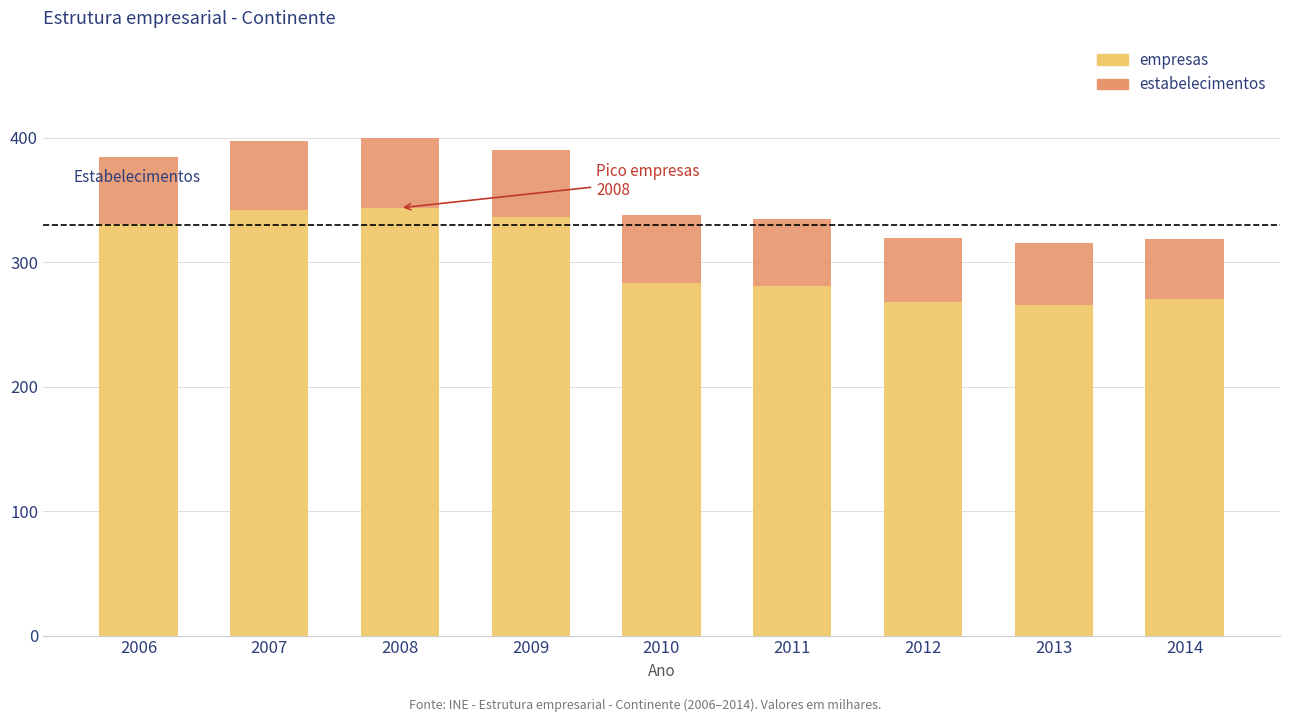

Does the chart contain stacked bars?

Yes